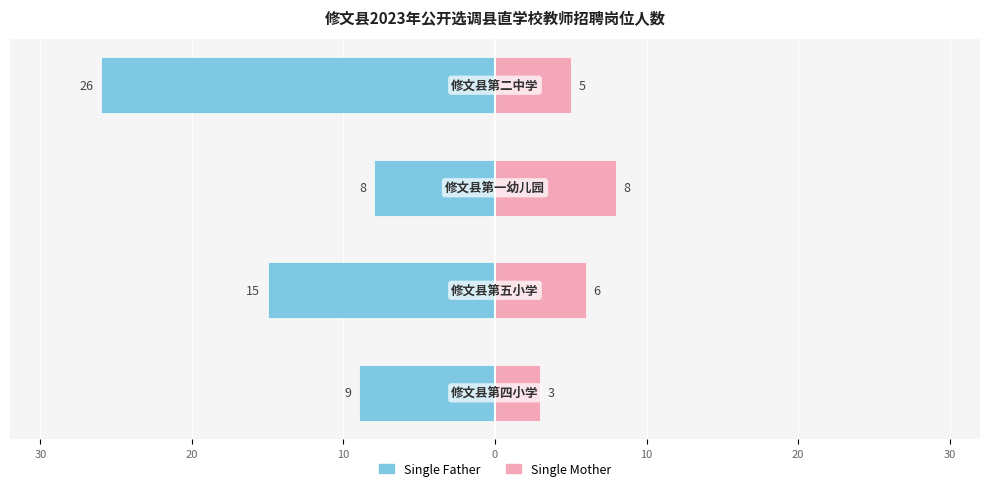

How many series are shown in this chart?

2